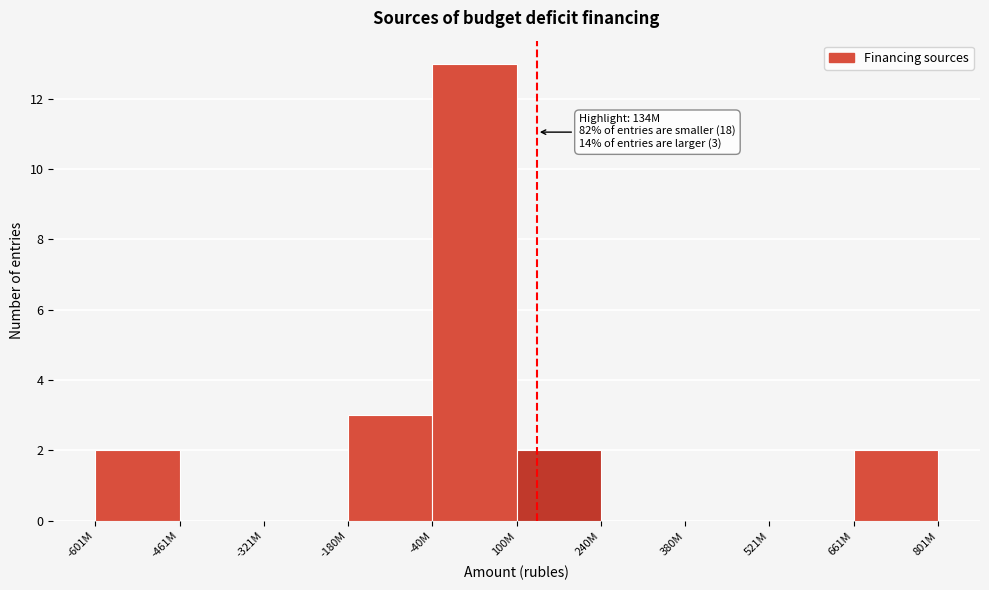

Reading right to left, what are all the values shown in this chart?

661M=2	521M=0	380M=0	240M=0	100M=2	-40M=13	-180M=3	-321M=0	-461M=0	-601M=2